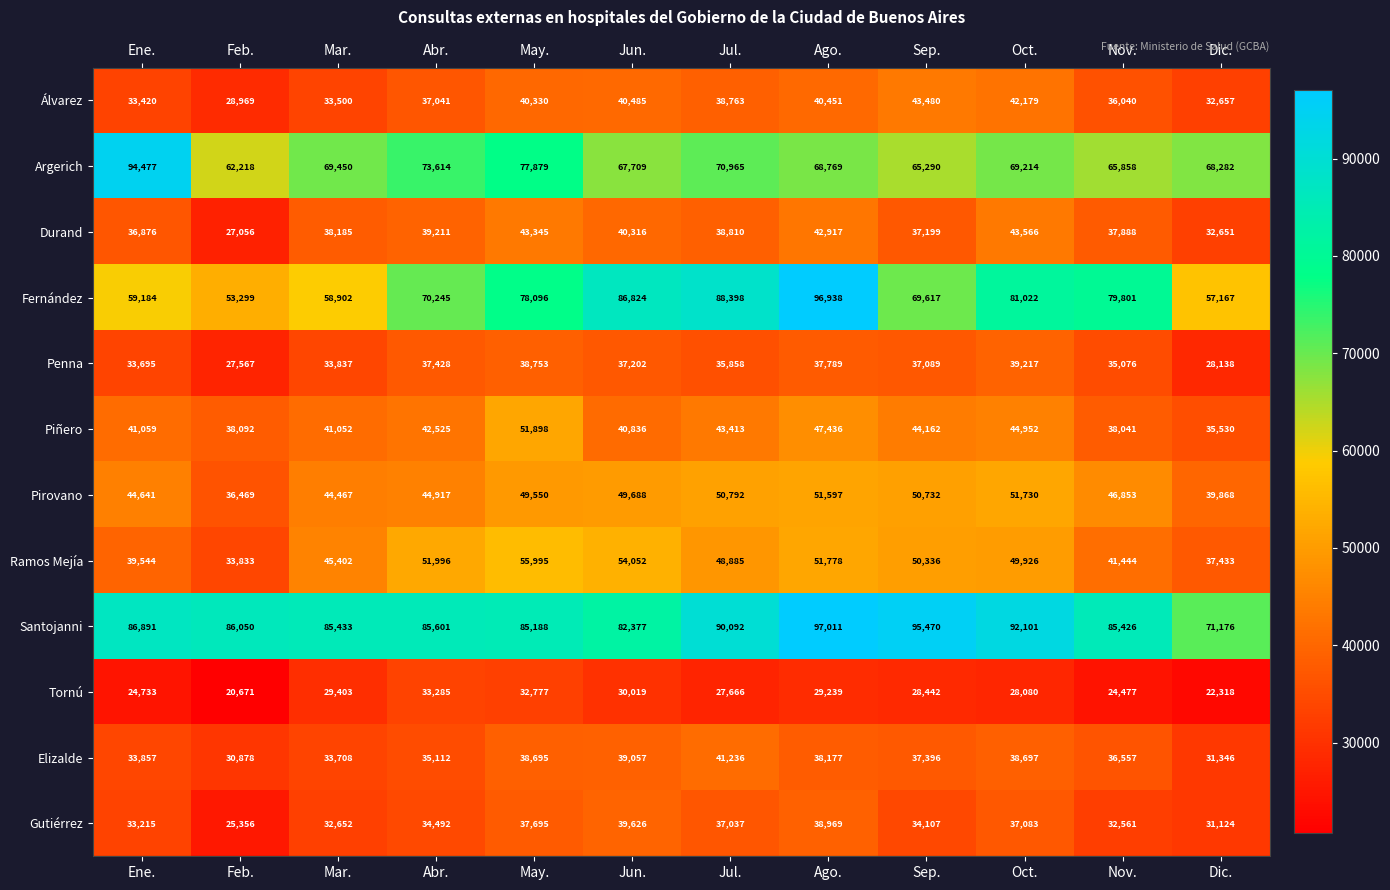

Which series has the largest range (max minus min)?

Fernández